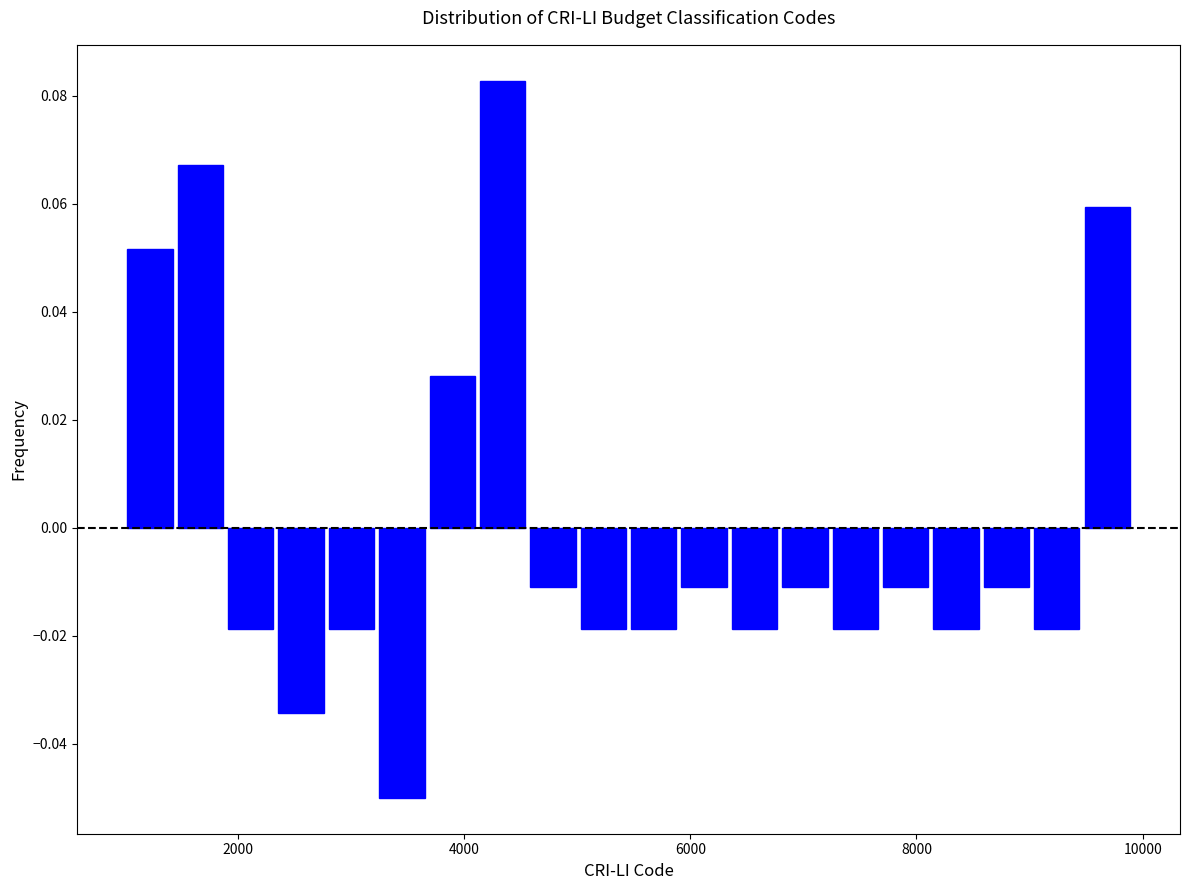

Read against the x-axis, roughly where is the centre of the tallest bar?

4400